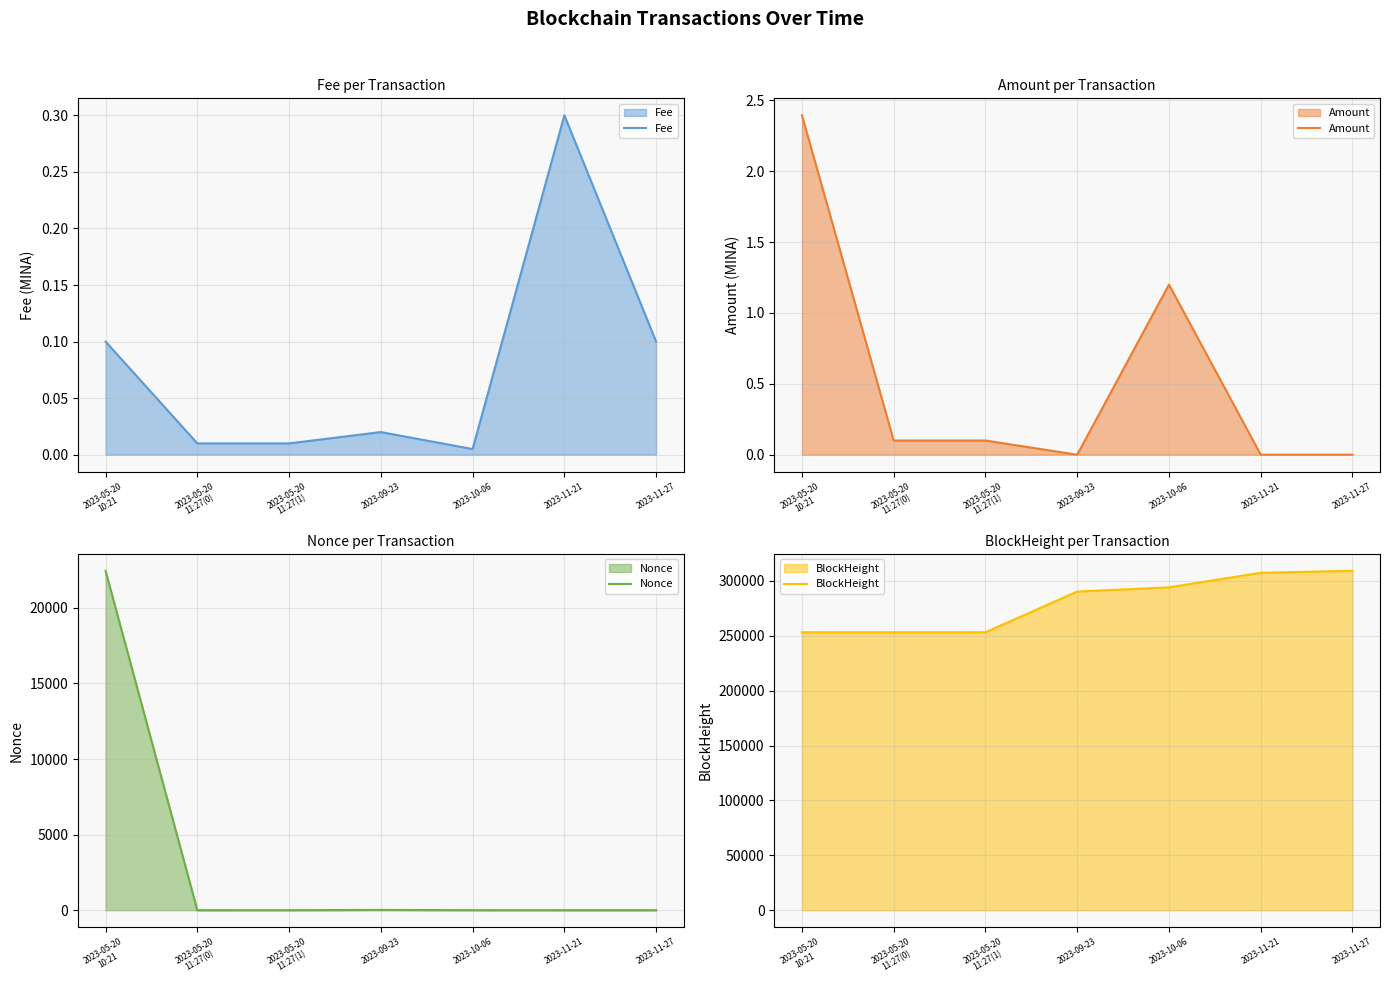

The value of Nonce at 2023-11-21 is -13433.6. True or false?

False